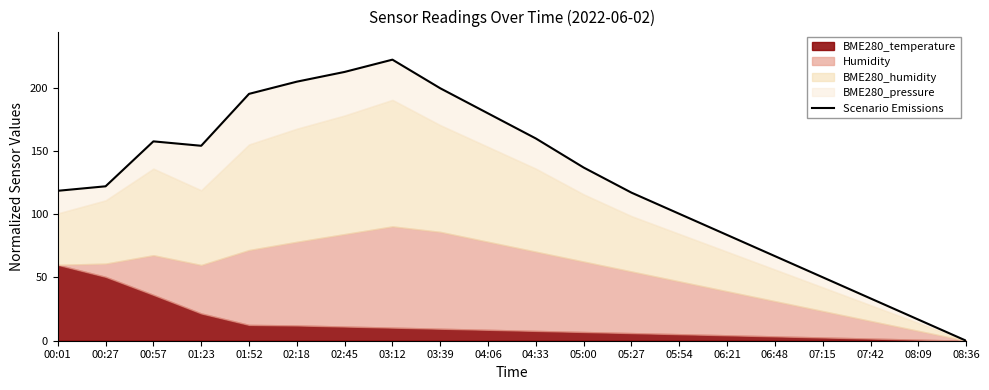

How many interior local peaks (higher than both neighbors) does the data have?

2